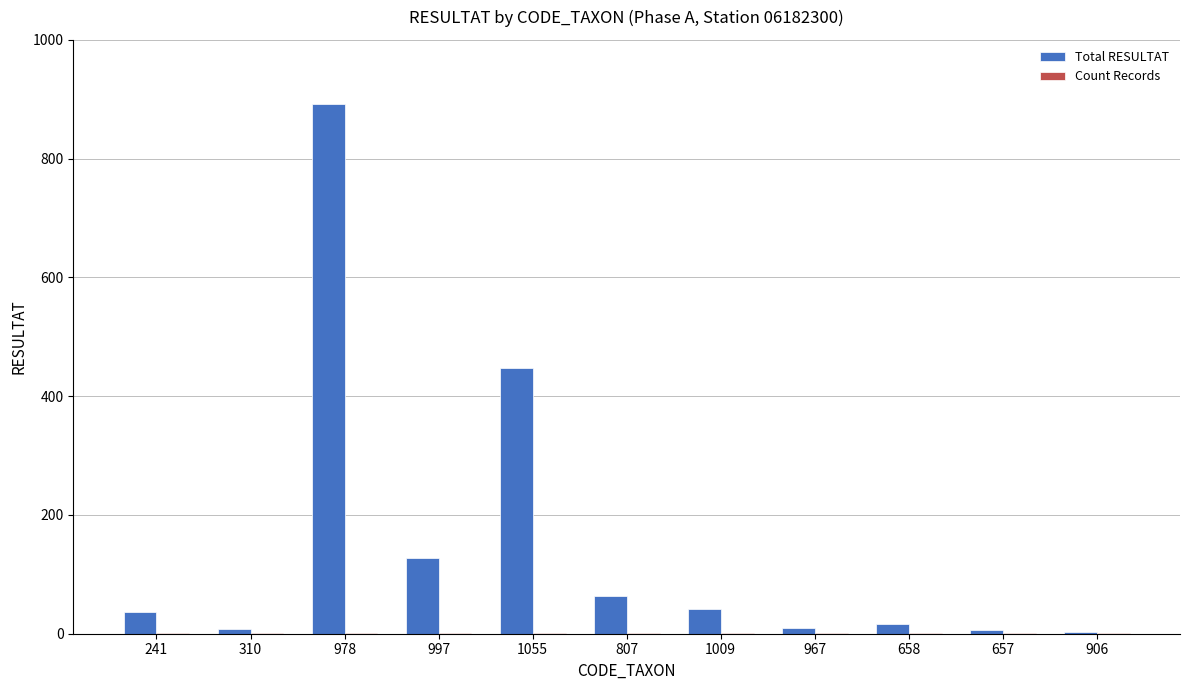

True or false: Total RESULTAT has a value of 9 at 1009.

False